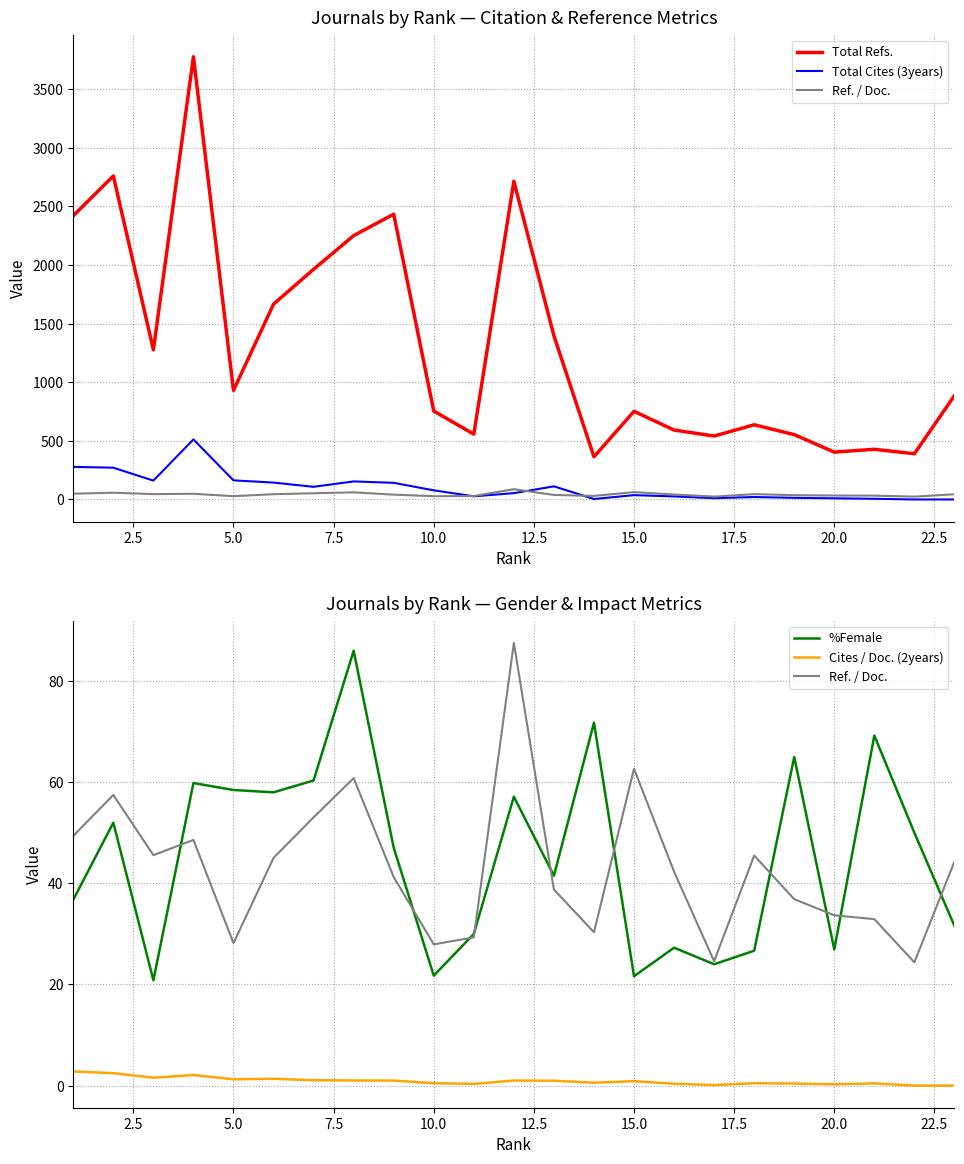

Does the chart display data point markers on the line(s)?

No